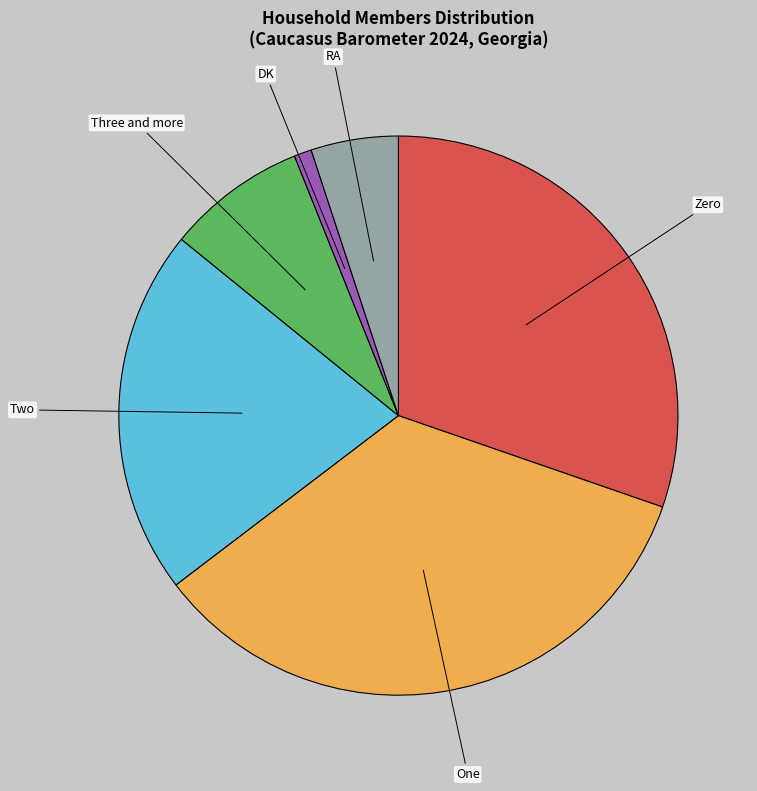

Rank the categories by value from lowest to highest.

DK, RA, Three and more, Two, Zero, One